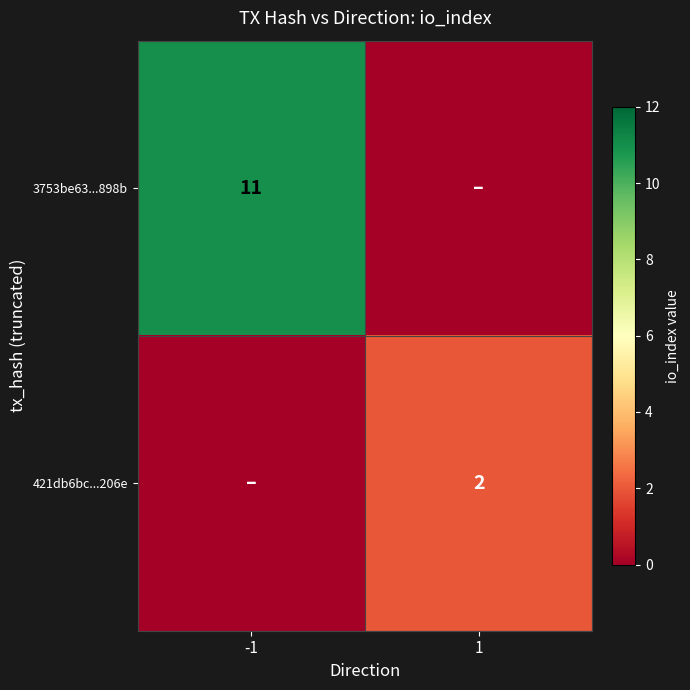

Between 1 and -1, which is larger?

-1